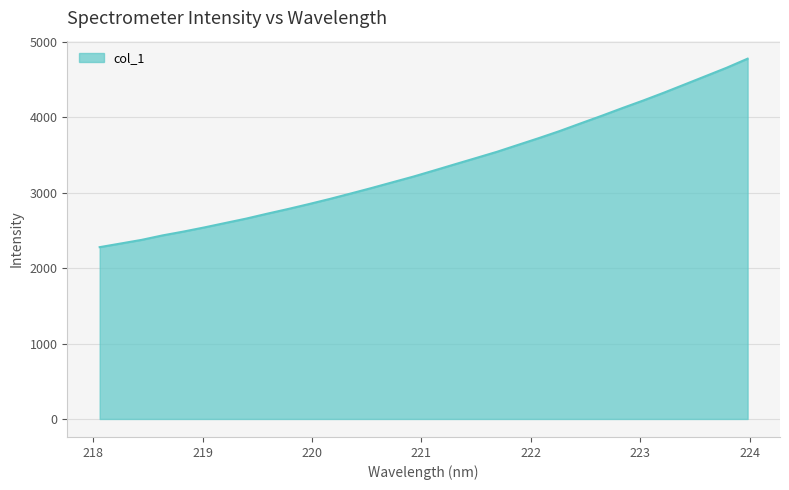

What is the minimum value shown in the chart?

2279.0